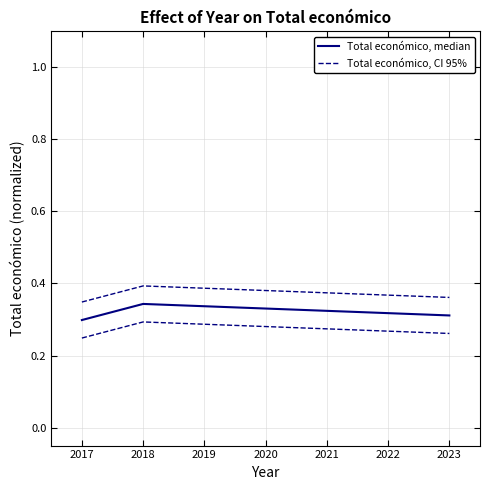

What is the average value of the Total económico, CI 95% series?

0.4